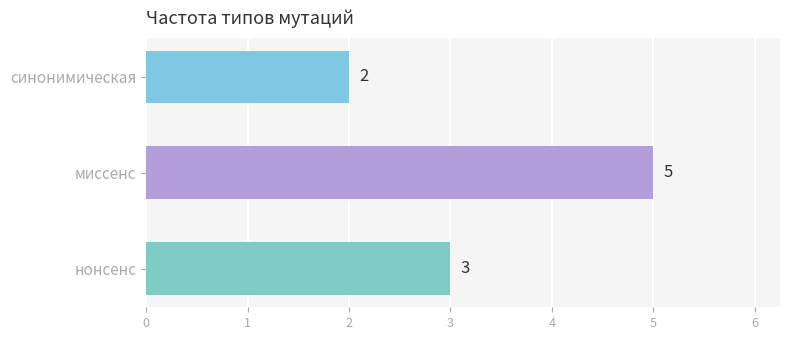

What value does the data have at нонсенс?

3